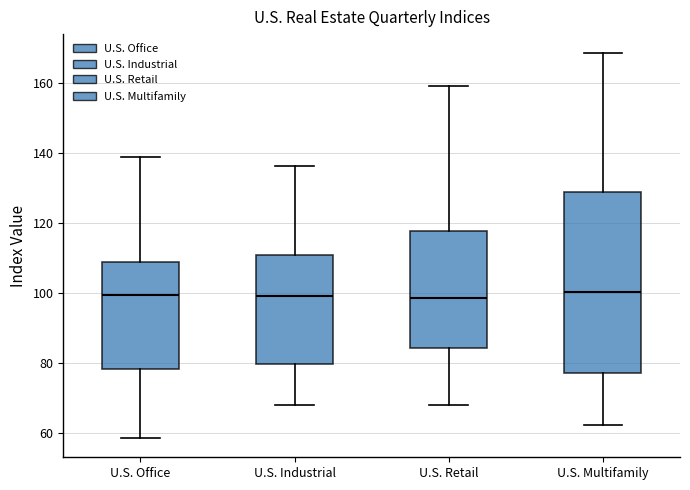

Reading left to right, read every box against the y-axis: the position of its median line, the range the box covers, and the ends of its whiskers. The values are not printed on the chart, so give them approximately, as read against the axis.

U.S. Office: median 100, box 78 to 108, whiskers 58 to 138
U.S. Industrial: median 100, box 80 to 110, whiskers 68 to 136
U.S. Retail: median 98, box 84 to 118, whiskers 68 to 160
U.S. Multifamily: median 100, box 76 to 128, whiskers 62 to 168